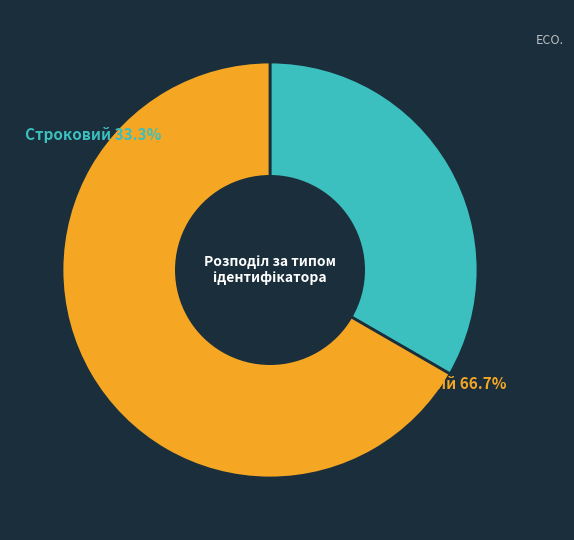

Is there a majority slice in this chart?

Yes